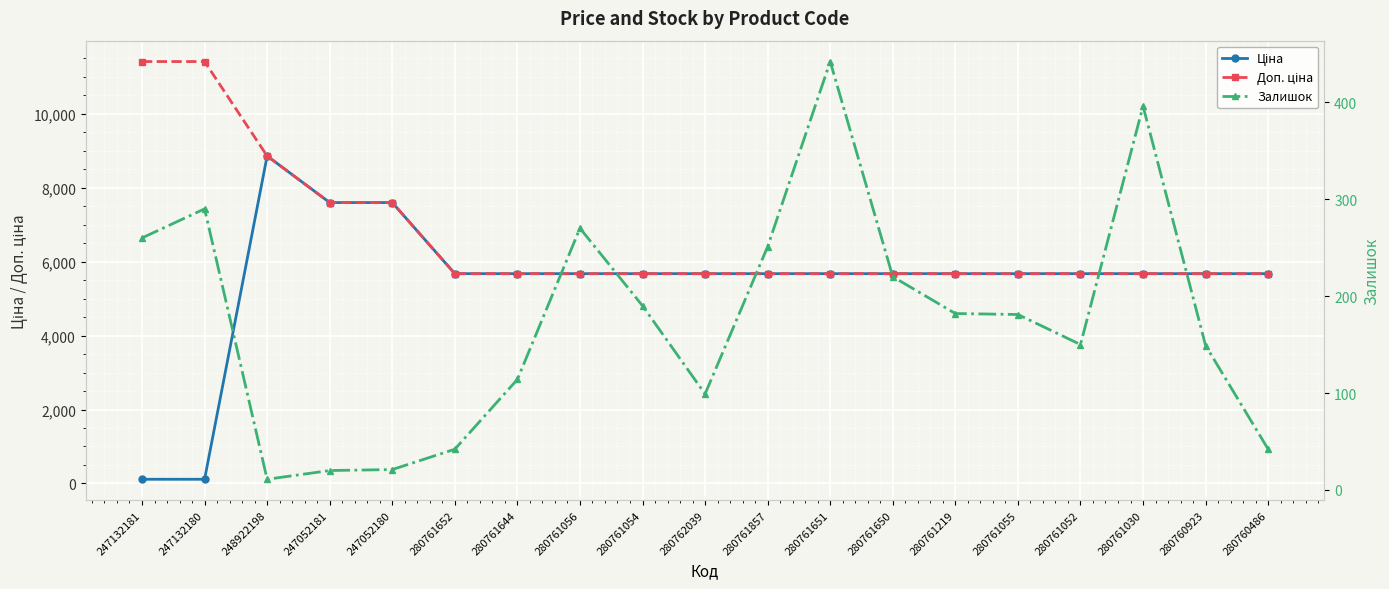

List the series in order of their overall mean, lowest first.

Залишок, Ціна, Доп. ціна